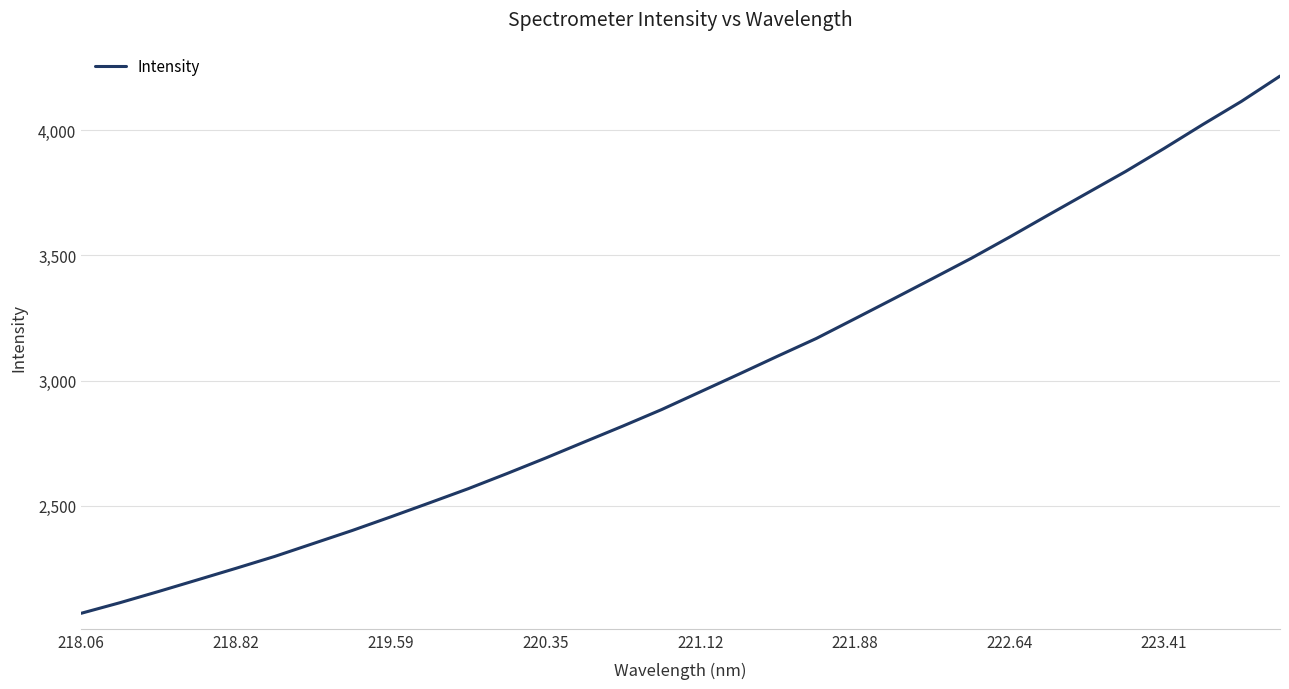

What is the greatest value displayed?

4217.3